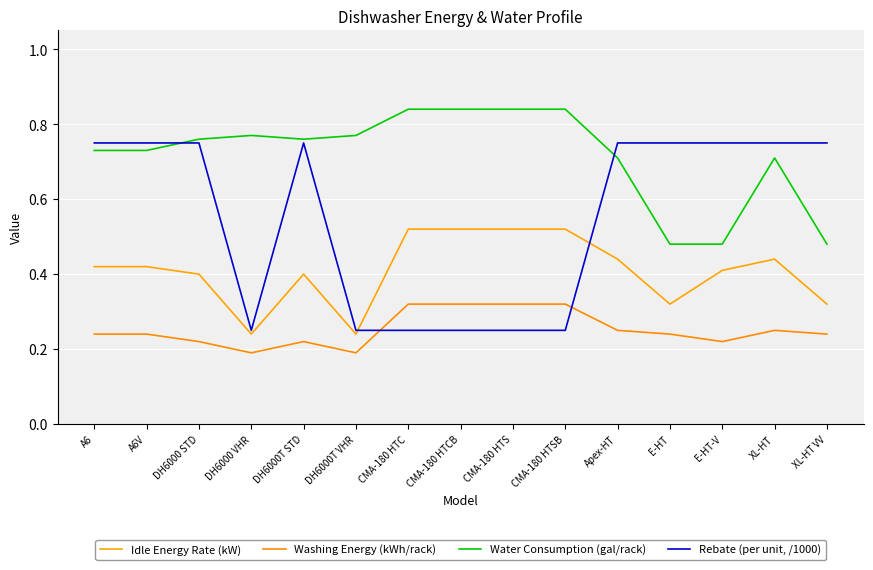

Does the chart display data point markers on the line(s)?

No